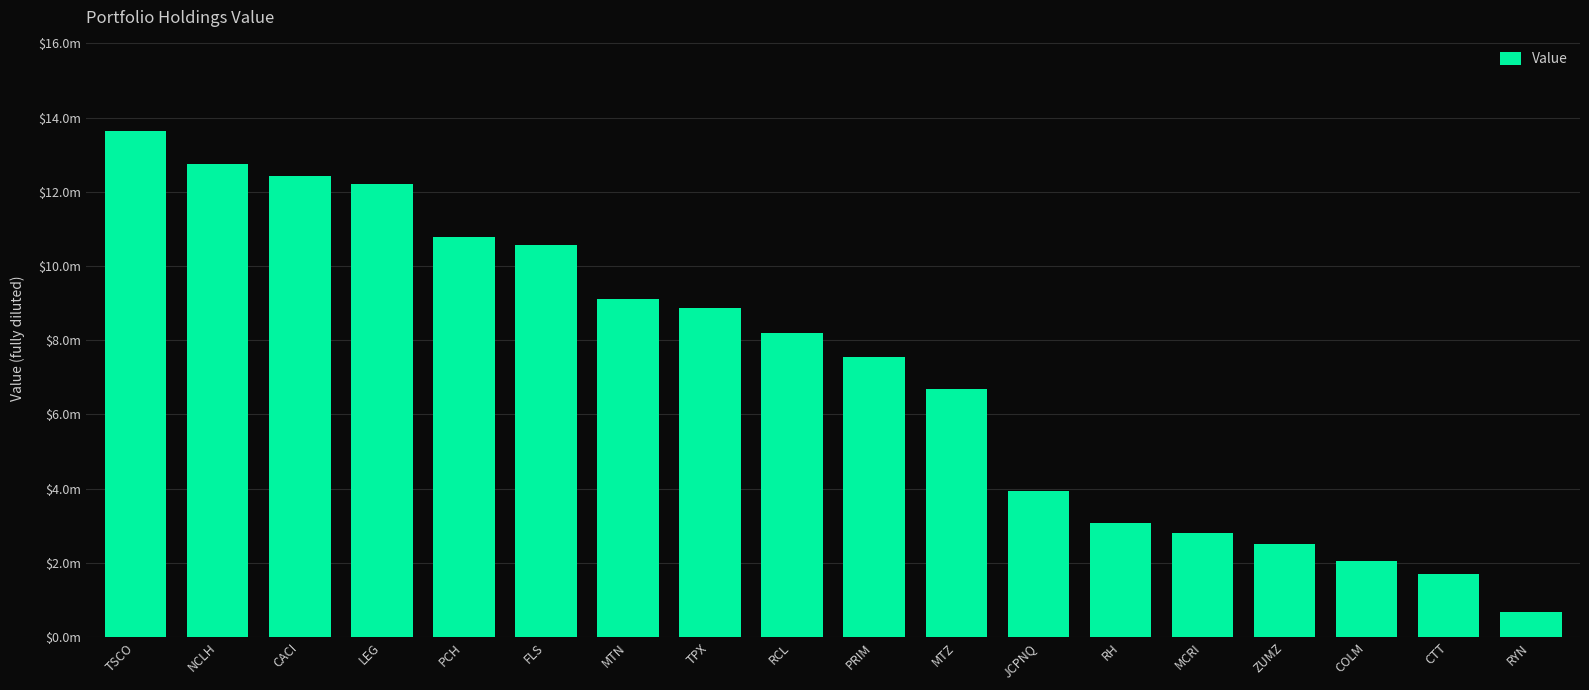

Rank the categories by value from highest to lowest.

TSCO, NCLH, CACI, LEG, PCH, FLS, MTN, TPX, RCL, PRIM, MTZ, JCPNQ, RH, MCRI, ZUMZ, COLM, CTT, RYN